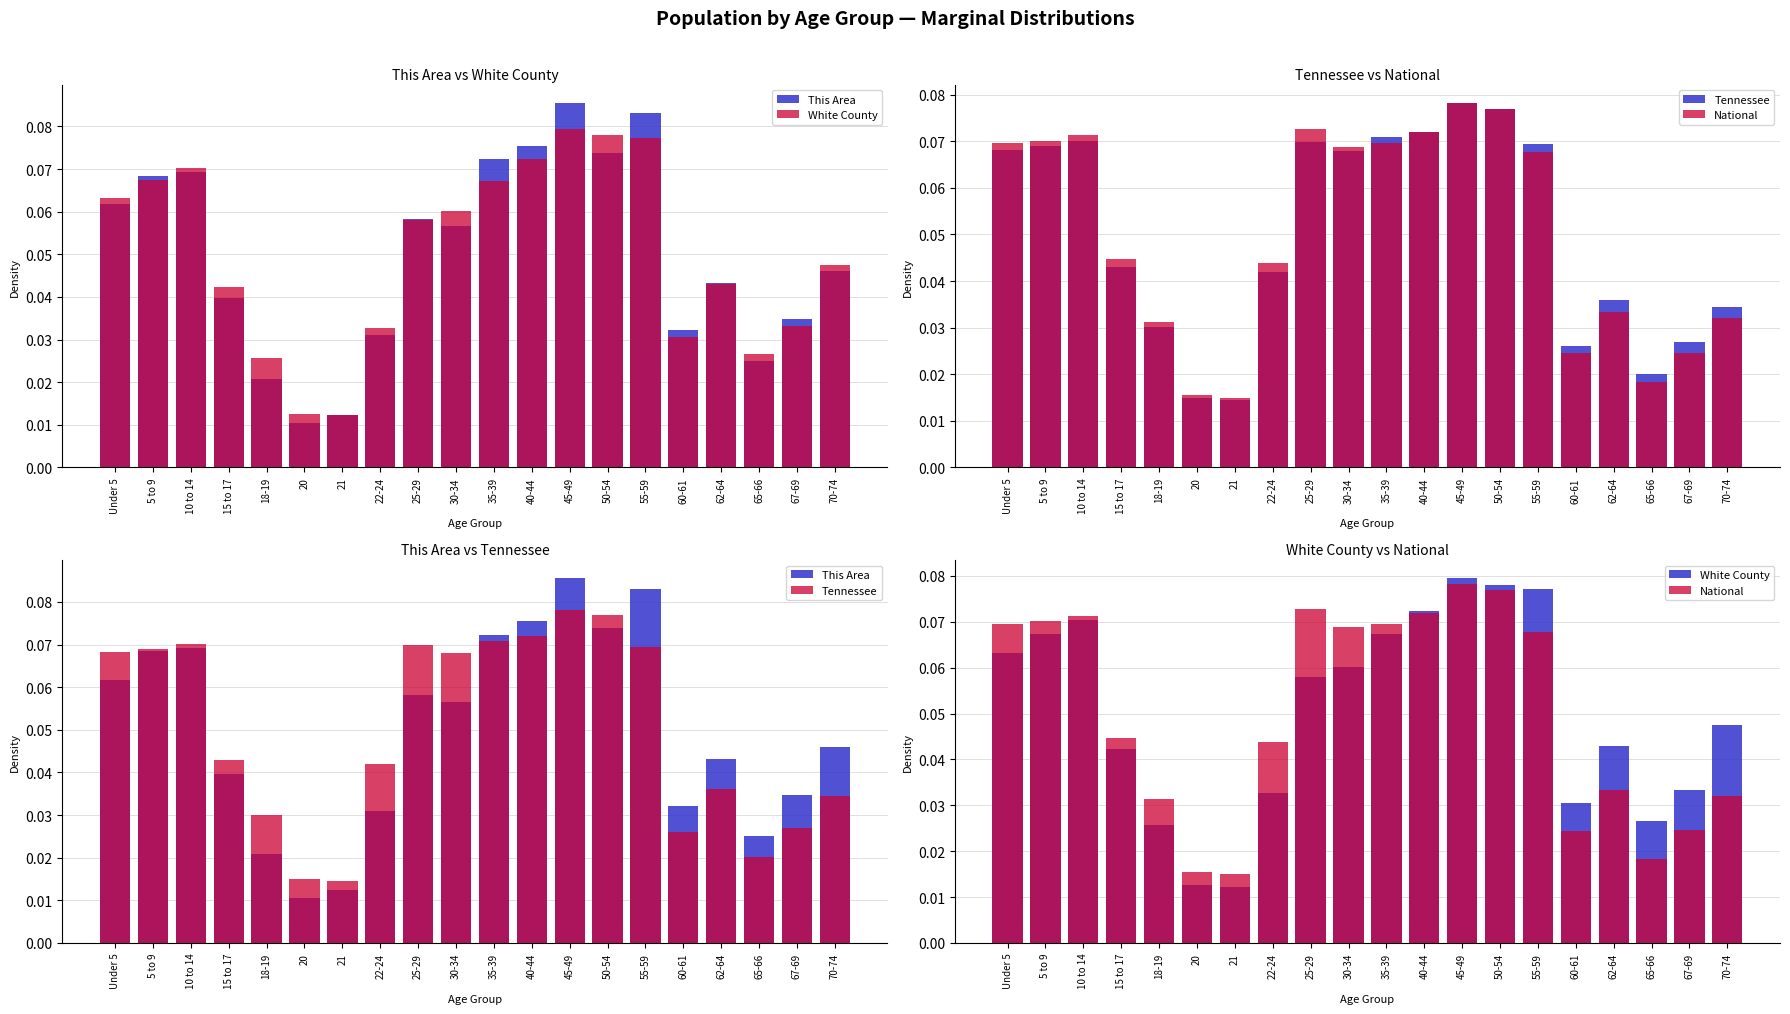

What is the highest value of the National series?

0.1